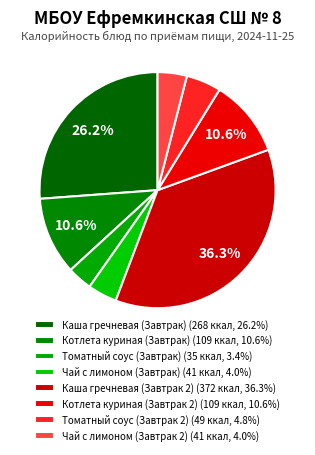

What percentage is the Каша гречневая (Завтрак 2) slice, to the nearest percent?

36%